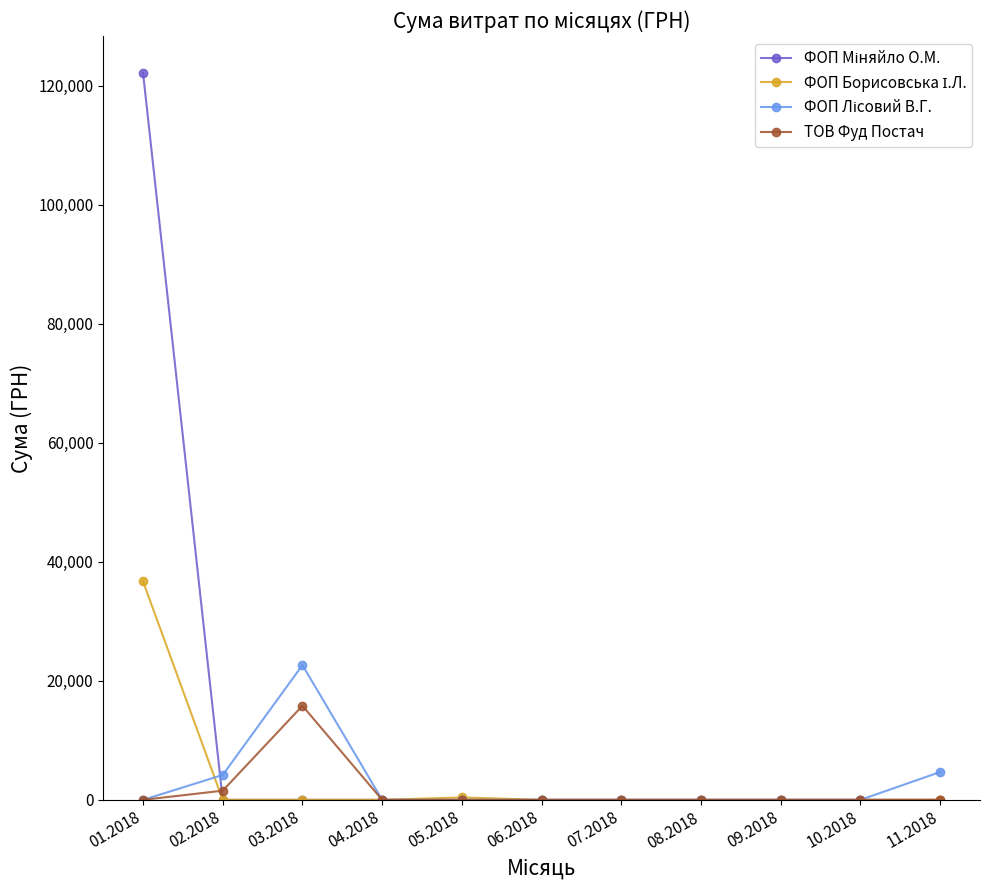

At which category is the sum across all series the highest?

01.2018